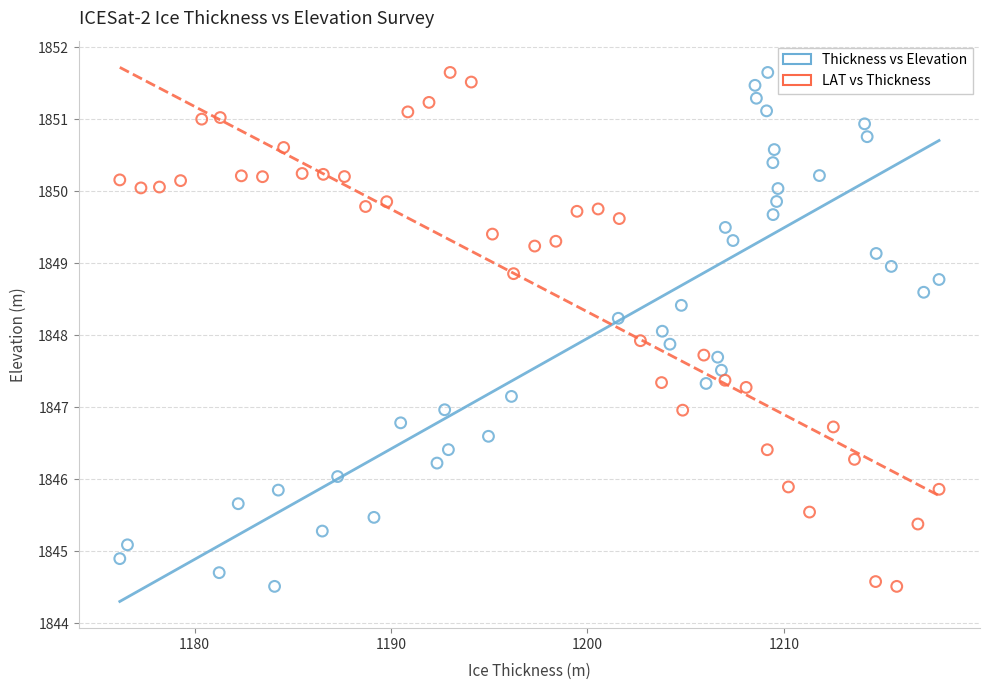

What are all the series names shown in the legend?

Thickness vs Elevation, LAT vs Thickness